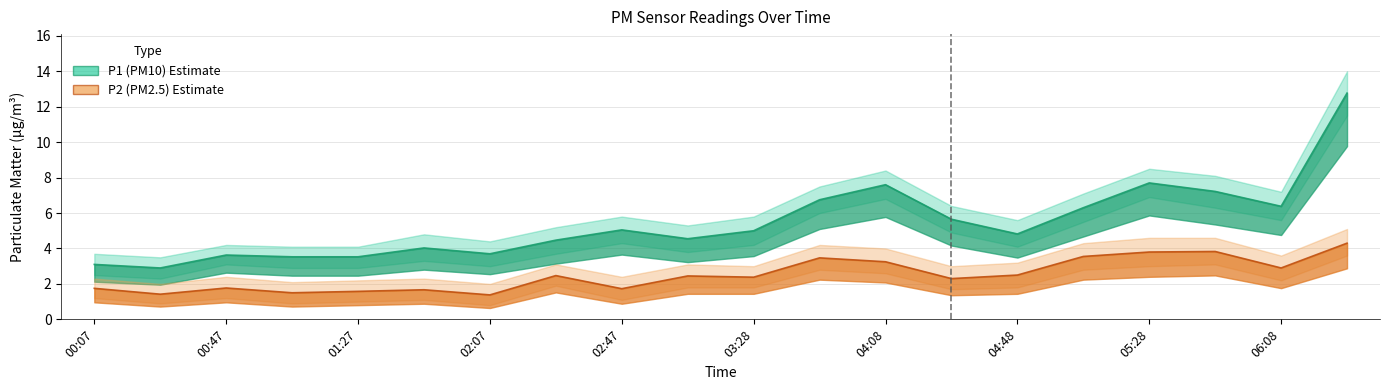

What is the minimum value shown in the chart?

1.4